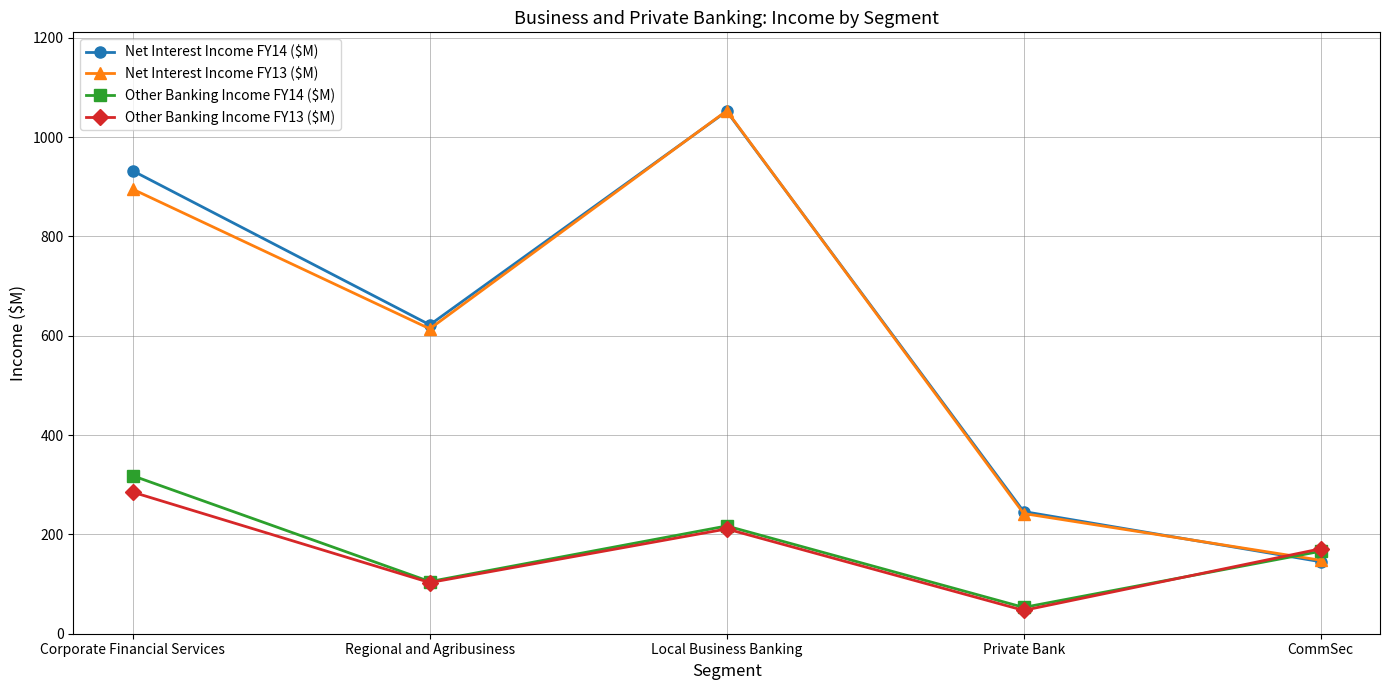

What is the label of the 4th point from the left?

Private Bank